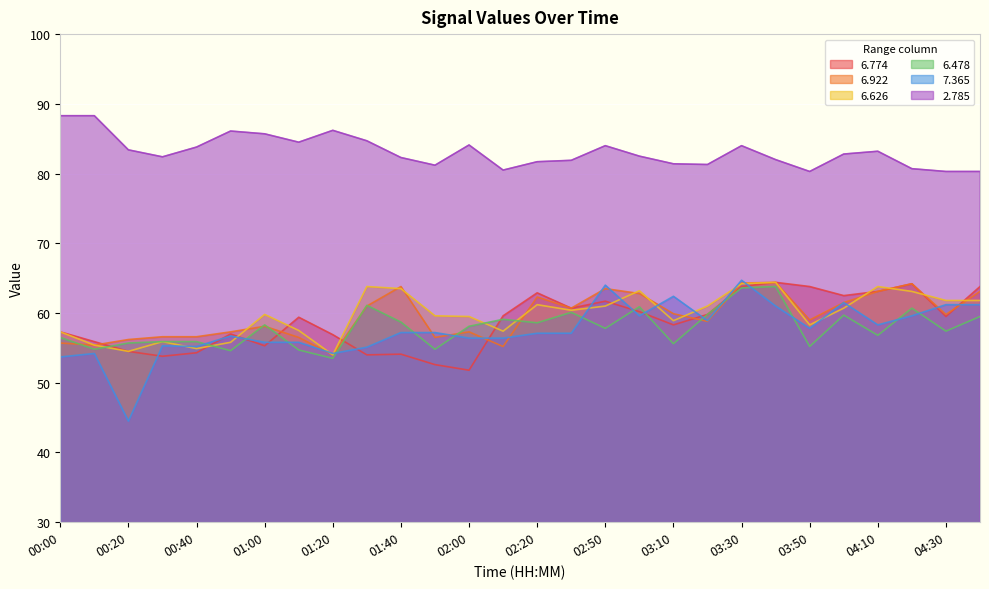

Reading left to right, extract all data points from this chart.

6.774: 57.3	55.9	54.5	53.8	54.3	57.0	55.3	59.4	56.9	54.0	54.1	52.6	51.8	59.6	62.9	60.7	61.7	60.2	58.3	59.8	63.8	64.4	63.8	62.5	63.1	64.2	59.5	63.8
6.922: 55.7	55.4	56.2	56.6	56.6	57.3	58.1	56.5	54.0	61.0	63.8	56.5	57.3	55.2	62.3	60.7	63.5	62.8	59.9	58.8	64.3	64.4	59.0	61.5	63.1	64.2	59.8	63.1
6.626: 57.3	55.4	54.5	55.9	54.9	55.8	59.8	57.5	54.0	63.8	63.5	59.6	59.5	57.4	61.2	60.4	61.0	63.2	58.9	61.0	64.2	64.4	58.3	60.7	63.8	63.1	61.8	61.8
6.478: 56.5	54.8	55.7	55.9	55.9	54.6	58.3	54.7	53.5	61.1	58.7	54.8	58.1	59.1	58.6	60.1	57.8	60.9	55.6	59.8	63.6	63.8	55.2	59.7	56.8	60.7	57.4	59.5
7.365: 53.7	54.2	44.5	55.3	55.2	56.7	55.8	55.8	54.2	55.1	57.2	57.2	56.4	56.4	57.1	57.1	64.0	59.6	62.4	58.9	64.7	61.0	57.8	61.5	58.3	59.6	61.2	61.2
2.785: 88.3	88.3	83.4	82.4	83.8	86.1	85.7	84.5	86.2	84.7	82.3	81.2	84.1	80.5	81.7	81.9	84.0	82.5	81.4	81.3	84.0	82.0	80.3	82.8	83.2	80.7	80.3	80.3